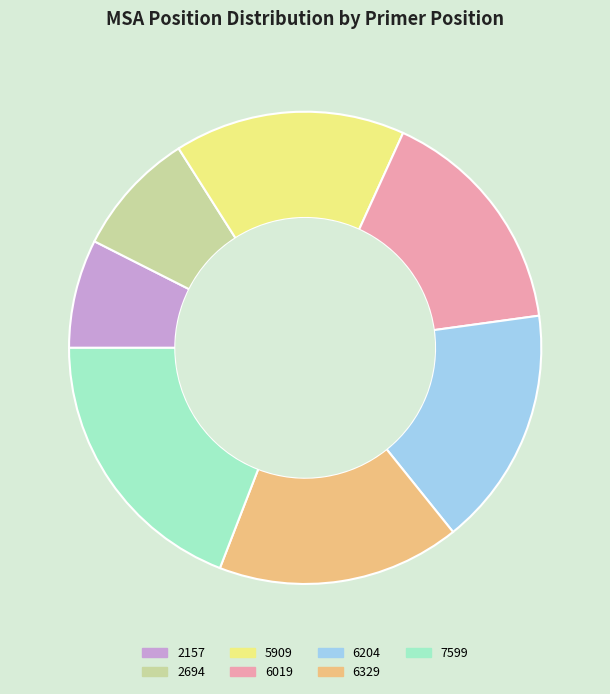

The 6019 slice represents 30% of the pie. True or false?

False